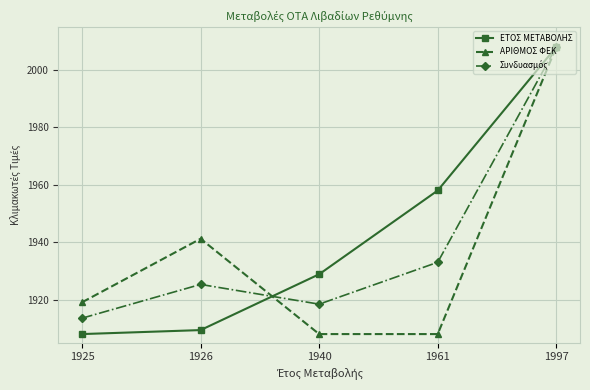

True or false: ΑΡΙΘΜΟΣ ΦΕΚ has a value of 533.6 at 1925.

False